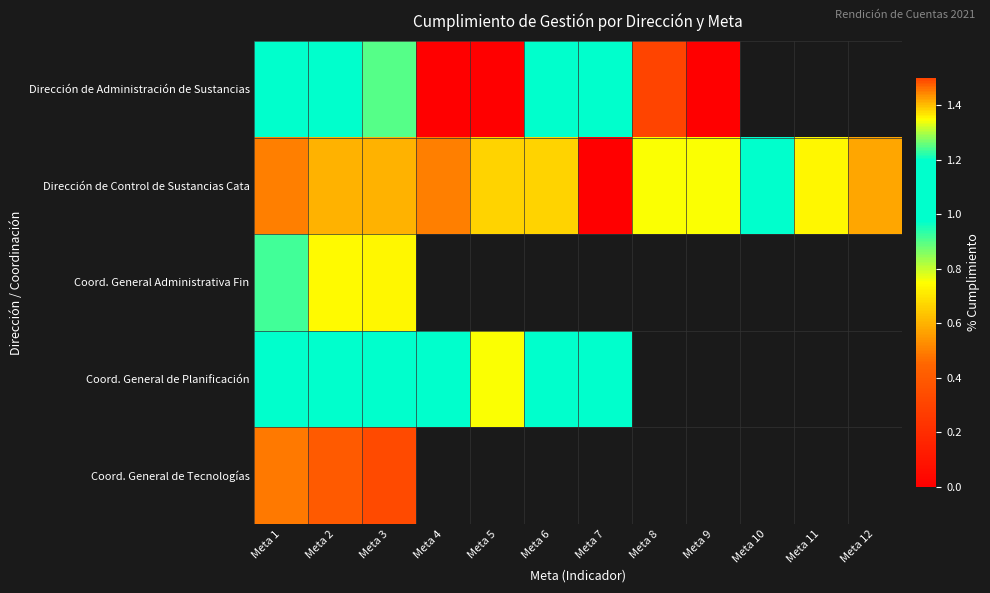

At how many categories does at least one series exceed 0?

12